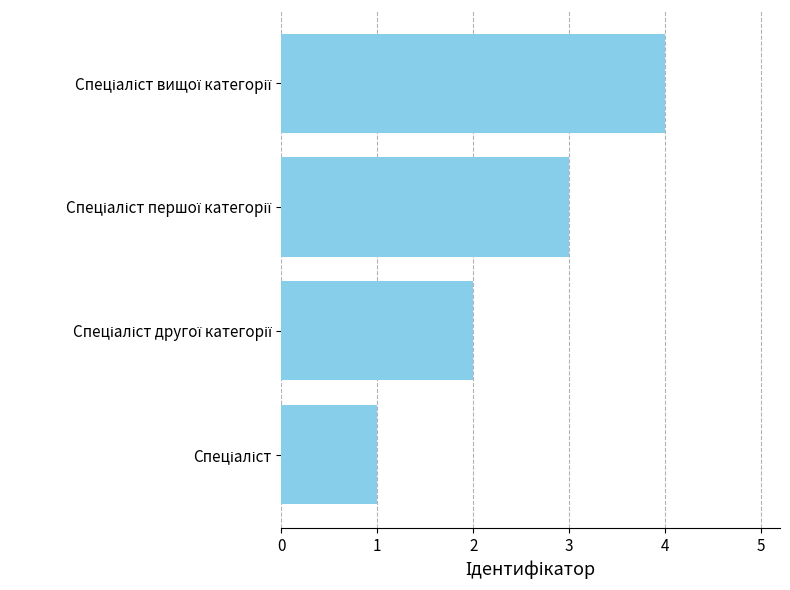

What is the maximum value shown in the chart?

4